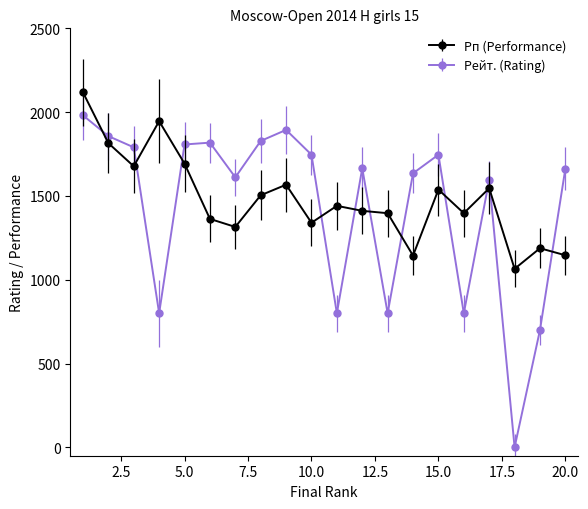

How many lines are shown in the chart?

2